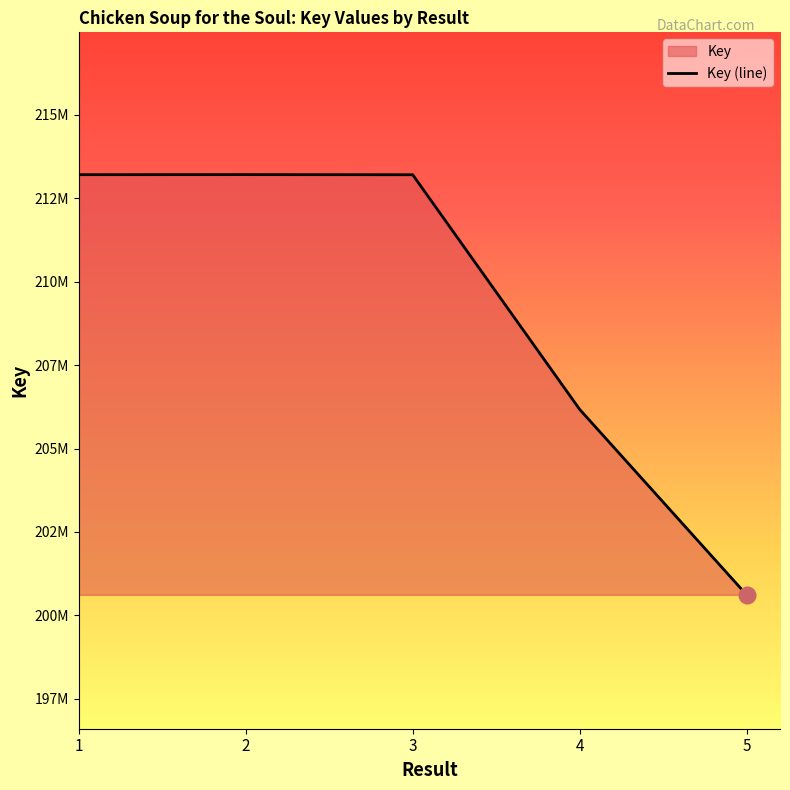

Read the value at 3.

213205796